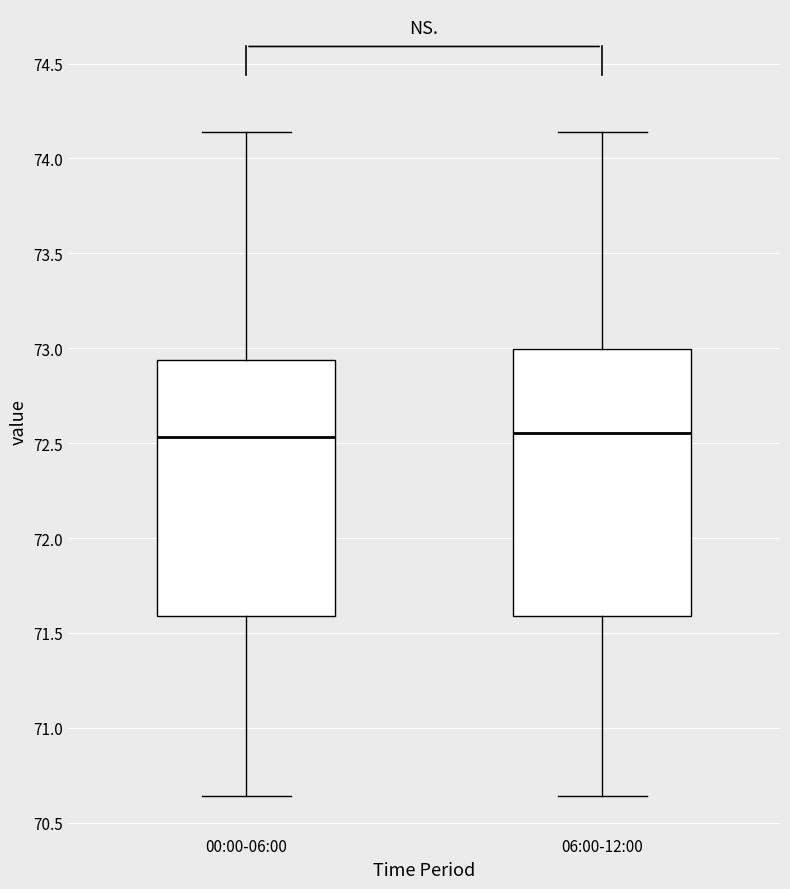

Where does the lower whisker of the box for 00:00-06:00 end on the y-axis? The values are not printed on the chart, so give them approximately, as read against the axis.

70.65